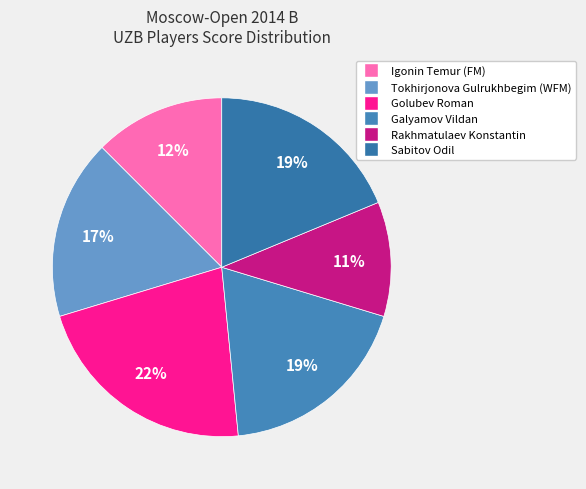

To the nearest percent, what percentage of the pie is Golubev Roman?

22%